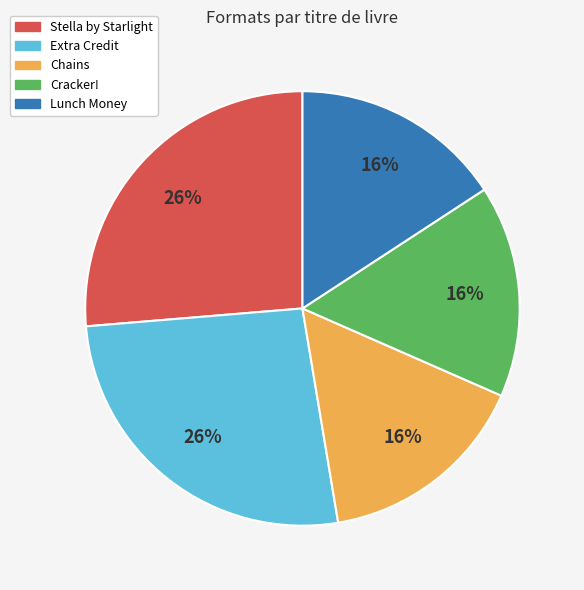

Approximately how many times larger is the value at Chains compared to Cracker!?

1.0